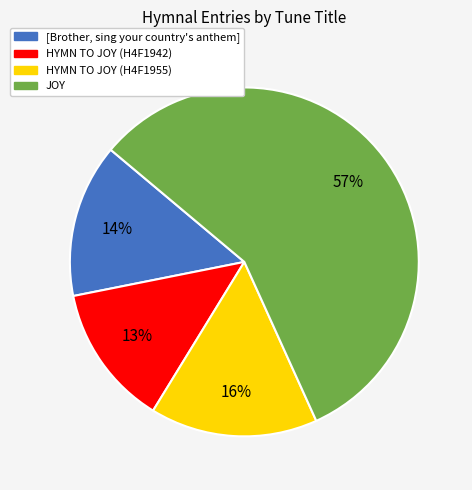

The HYMN TO JOY (H4F1942) slice represents 13% of the pie. True or false?

True